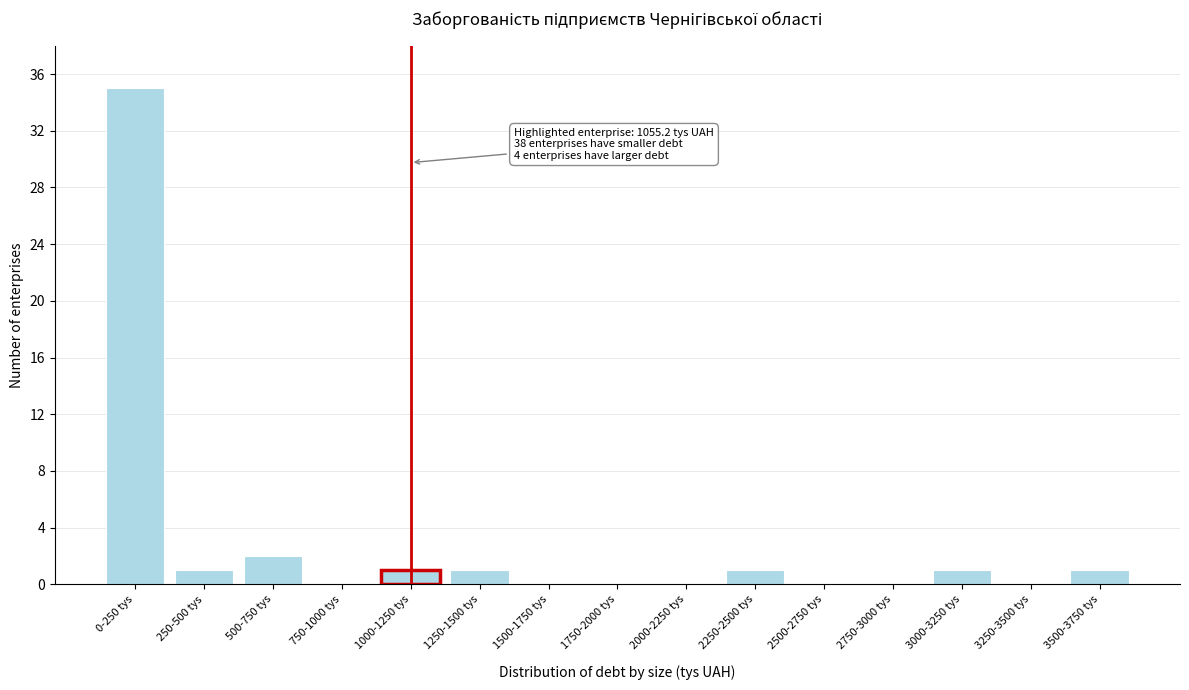

Reading left to right, transcribe all the data shown in this chart.

0-250 tys=35	250-500 tys=1	500-750 tys=2	750-1000 tys=0	1000-1250 tys=1	1250-1500 tys=1	1500-1750 tys=0	1750-2000 tys=0	2000-2250 tys=0	2250-2500 tys=1	2500-2750 tys=0	2750-3000 tys=0	3000-3250 tys=1	3250-3500 tys=0	3500-3750 tys=1